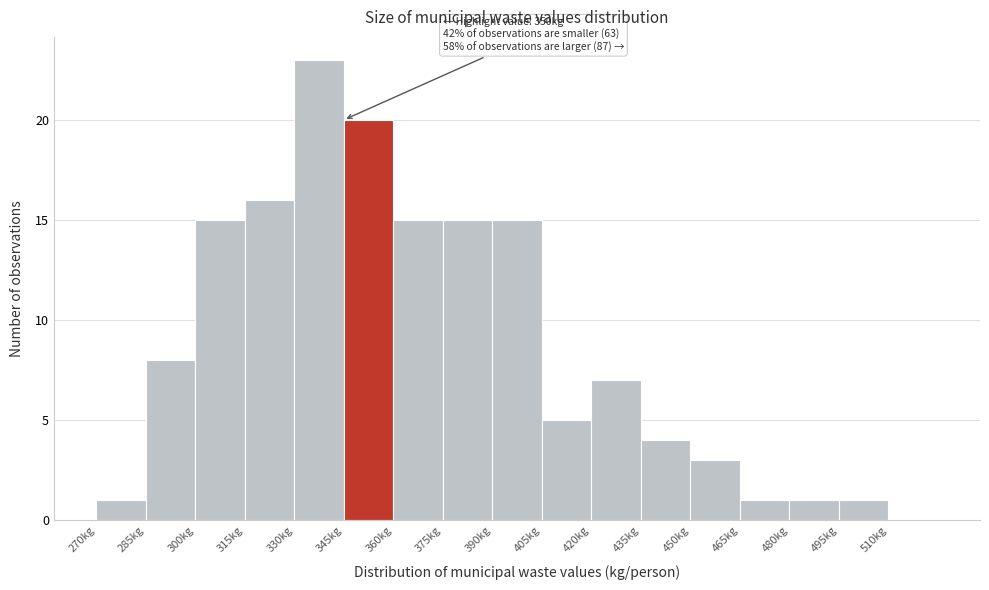

Which range on the x-axis has the tallest bar?

330 to 345